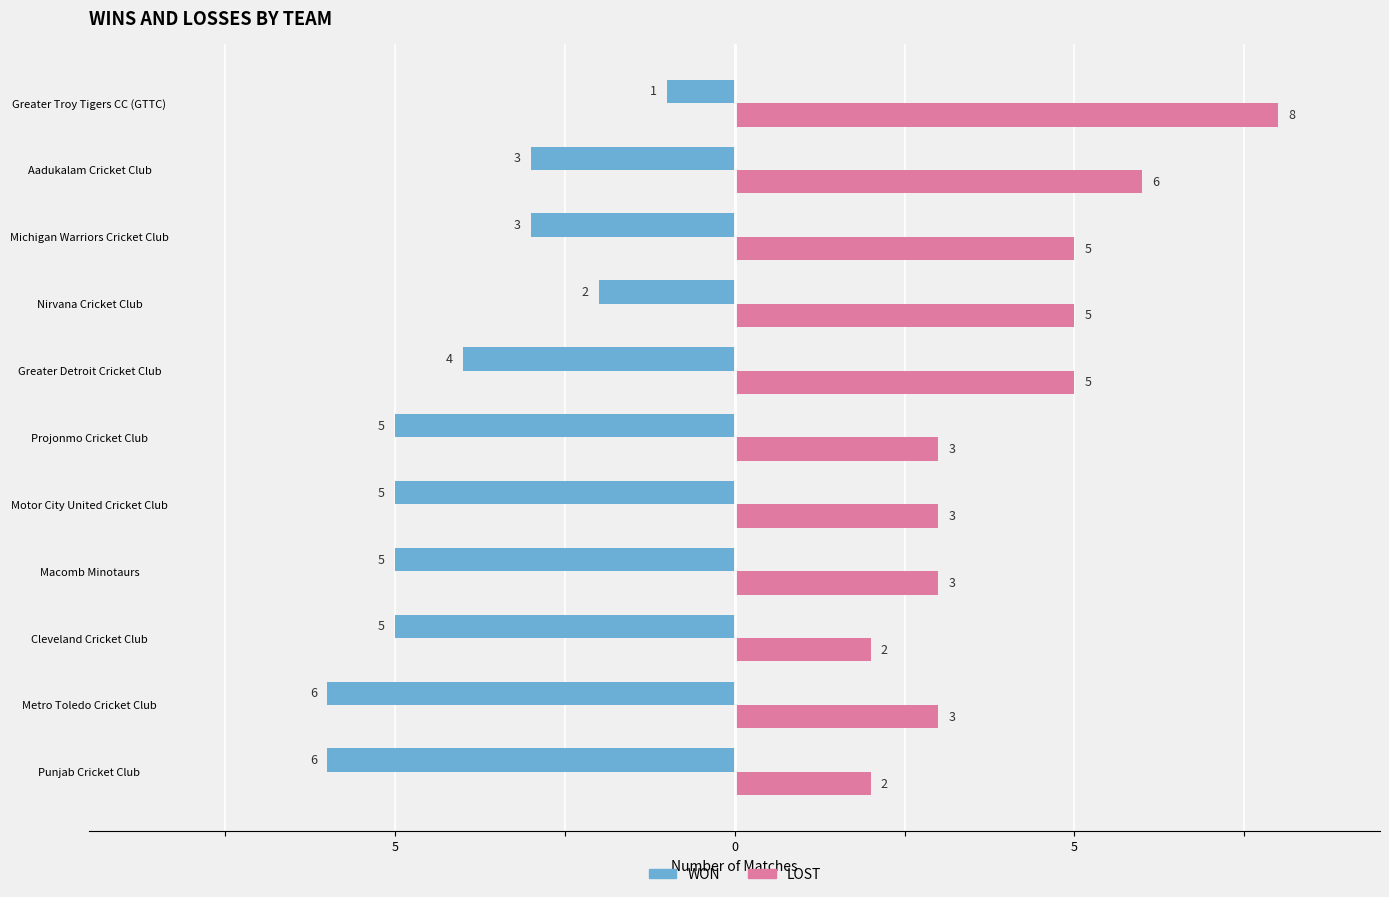

What are all the series names shown in the legend?

WON, LOST